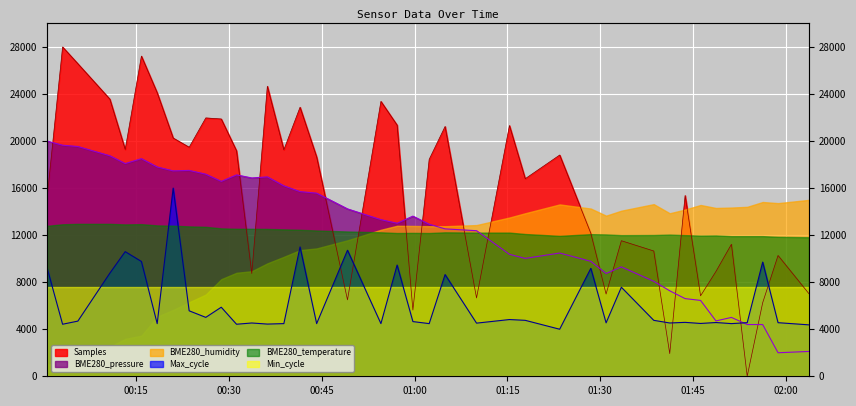

What position from the left is 2023/10/19 01:56:14?

38